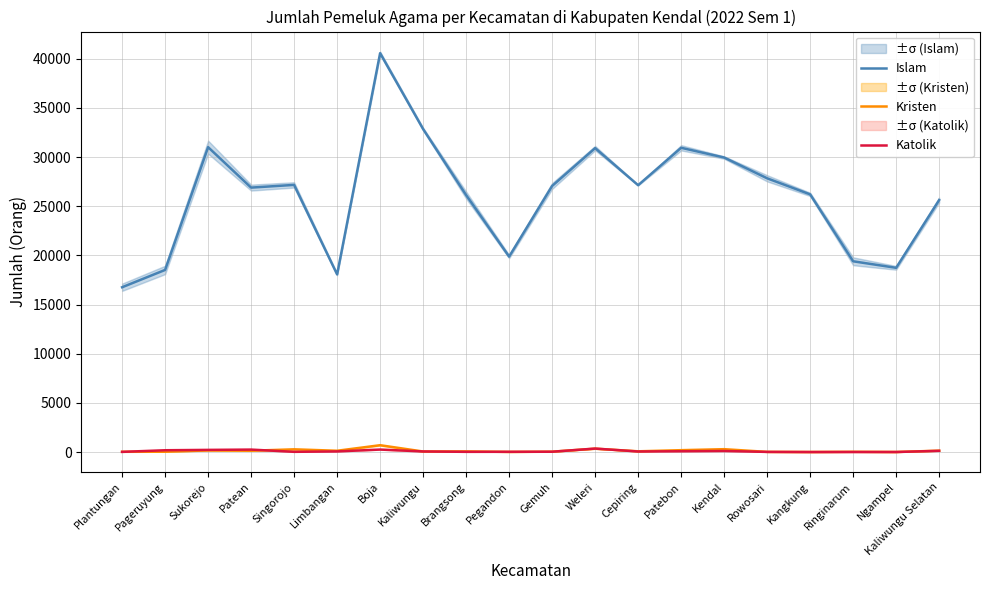

Which series has the widest spread of values?

Islam